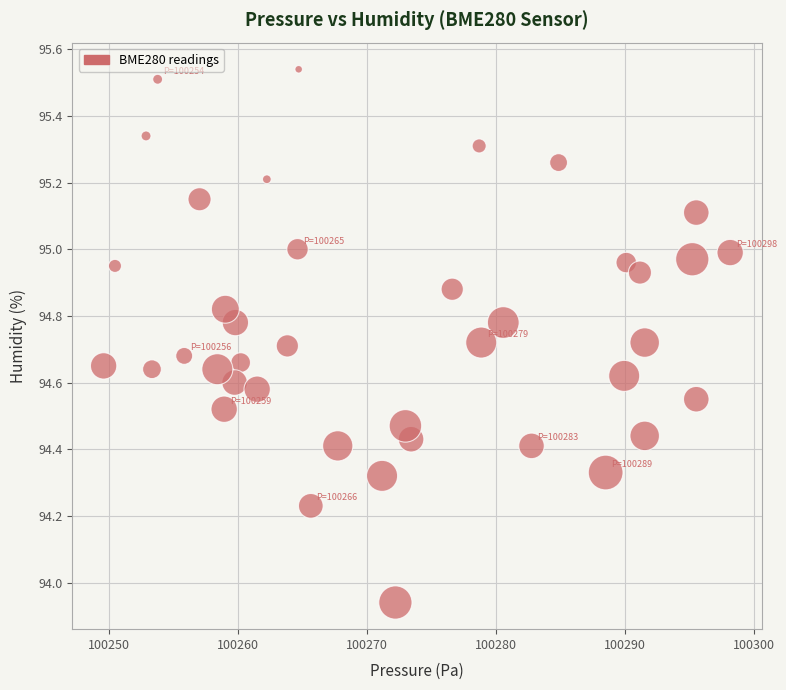

What is the range of Y values (max minus min)?

1.6